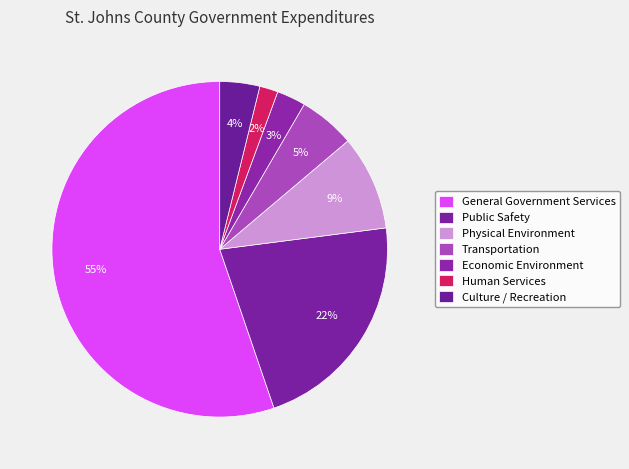

How many slices are in this pie chart?

7